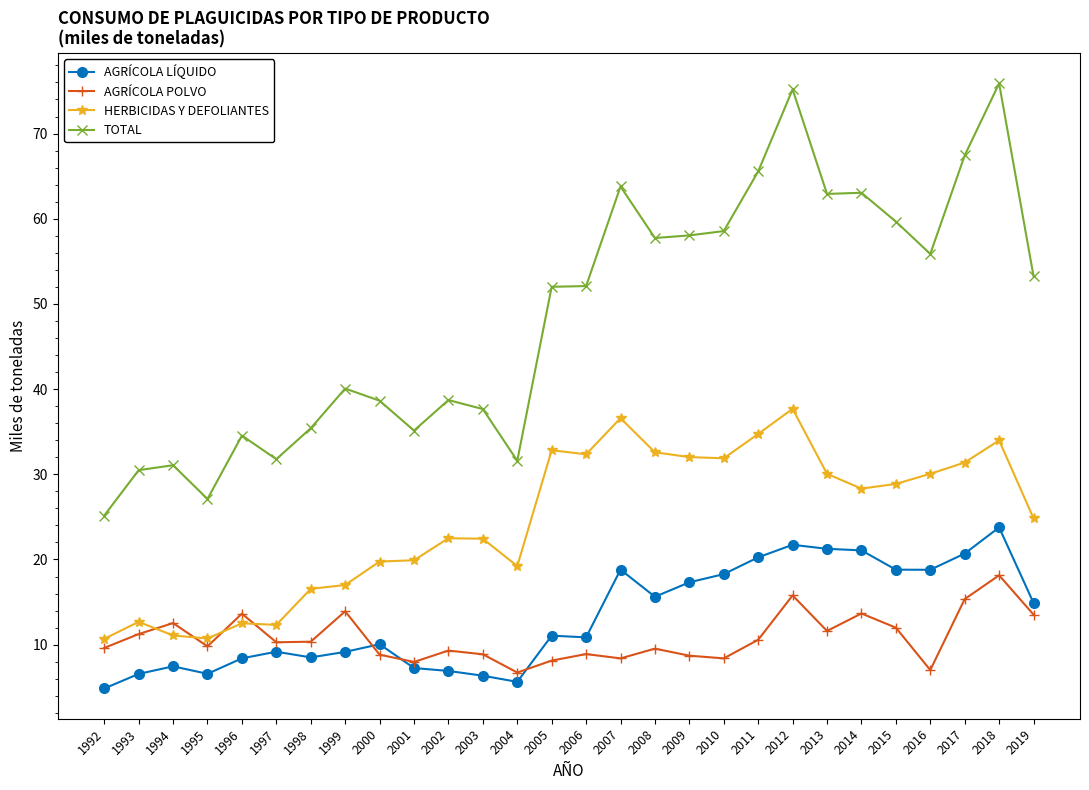

What is the total value across all series at 2001?

70.3